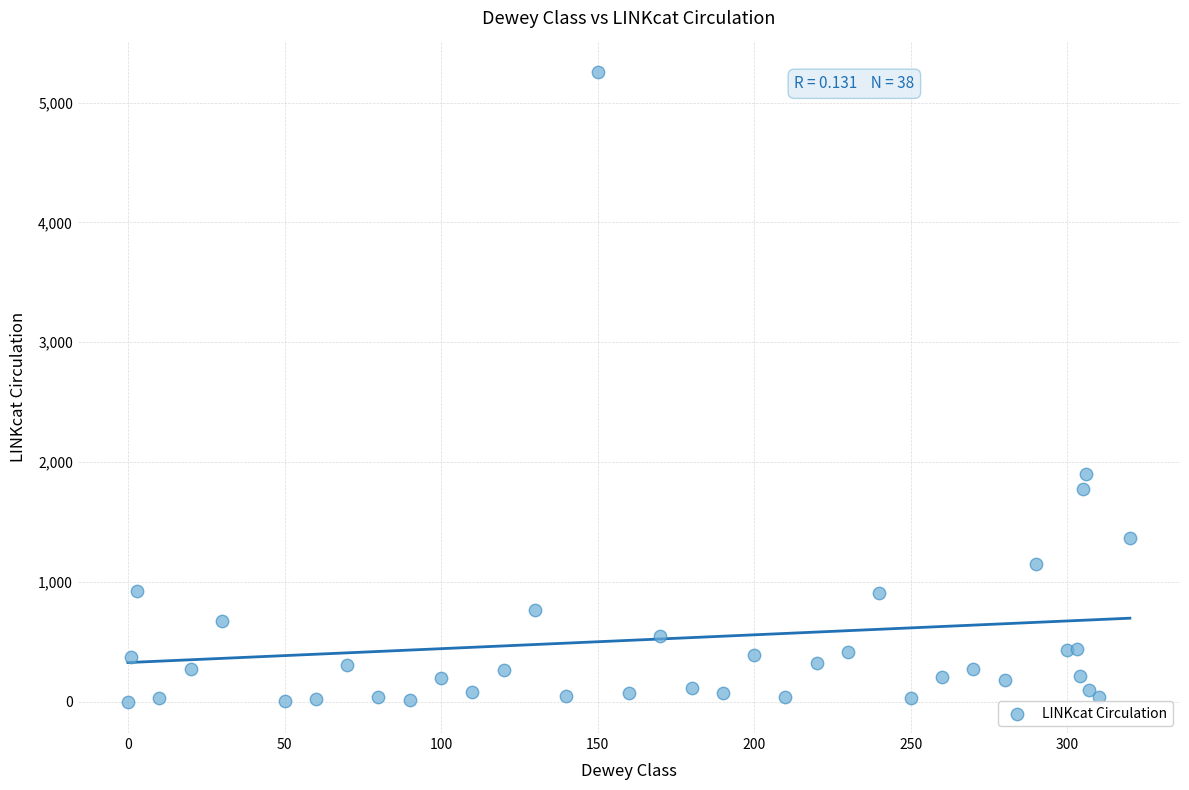

What Y value in the scatter plot is closest to 2627?

1896